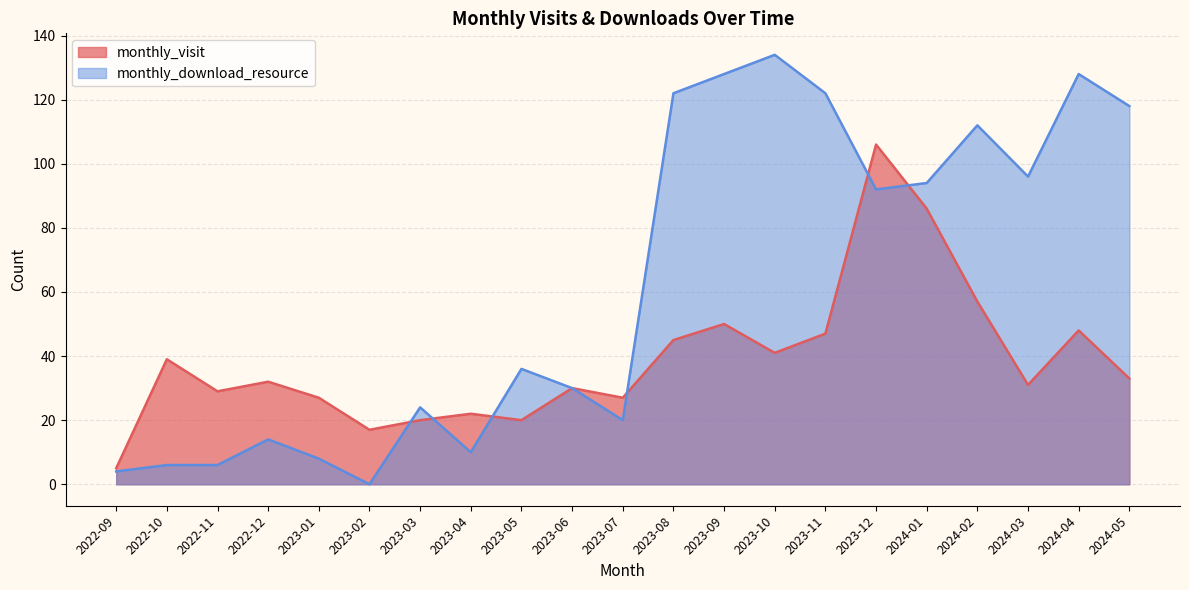

Where is the first local minimum for monthly_visit?

2022-11